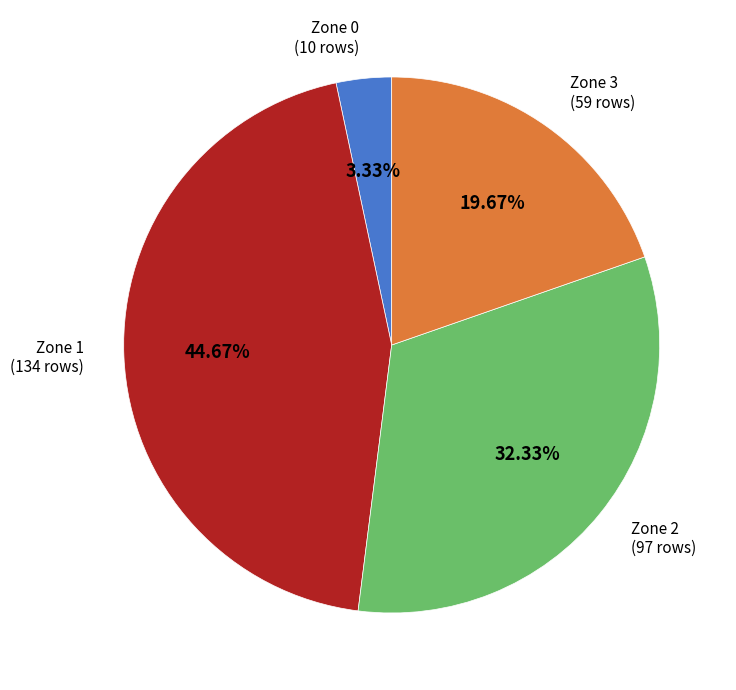

Approximately how many times larger is the value at Zone 1 compared to Zone 3?

2.3